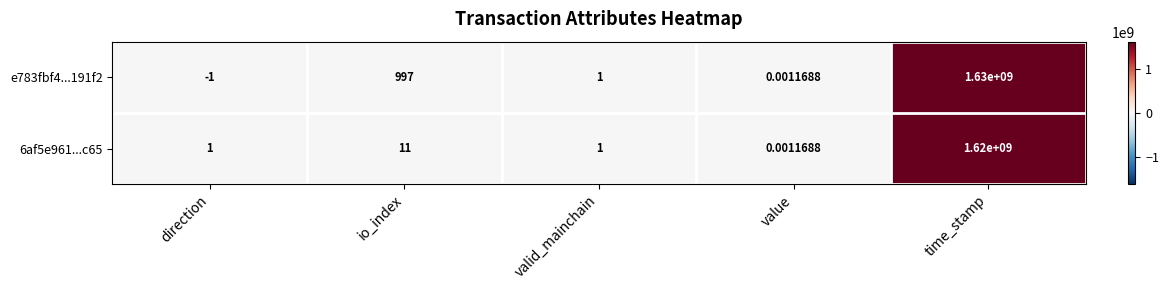

Count the number of categories in the chart.

5